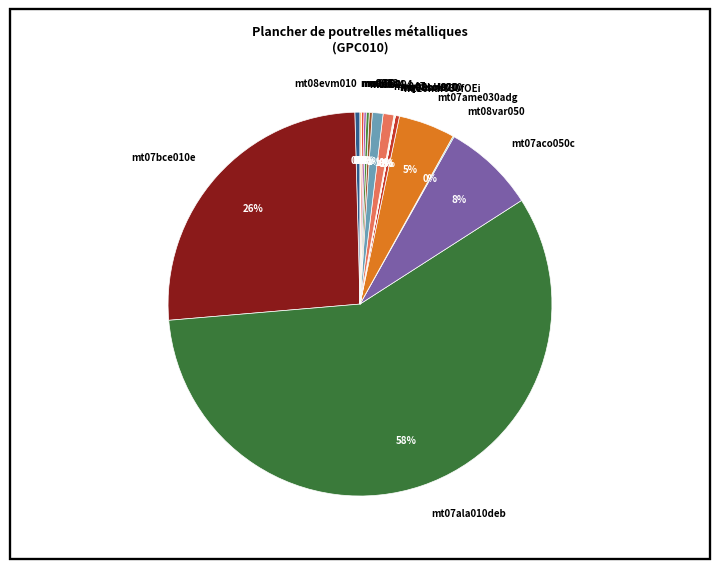

Which slice represents more than half of the pie?

mt07ala010deb